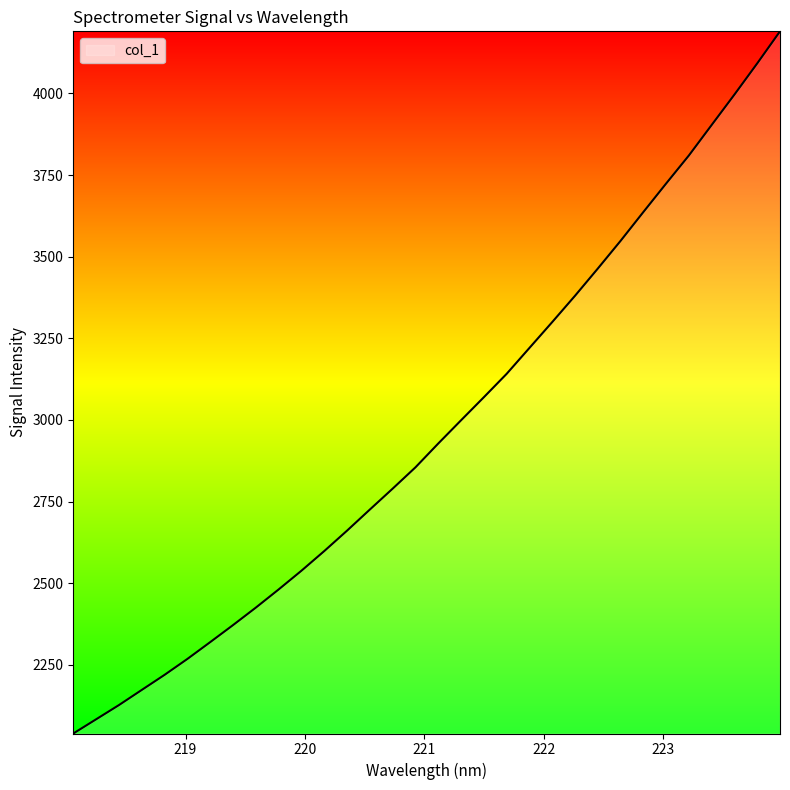

What is the minimum value shown in the chart?

2040.1